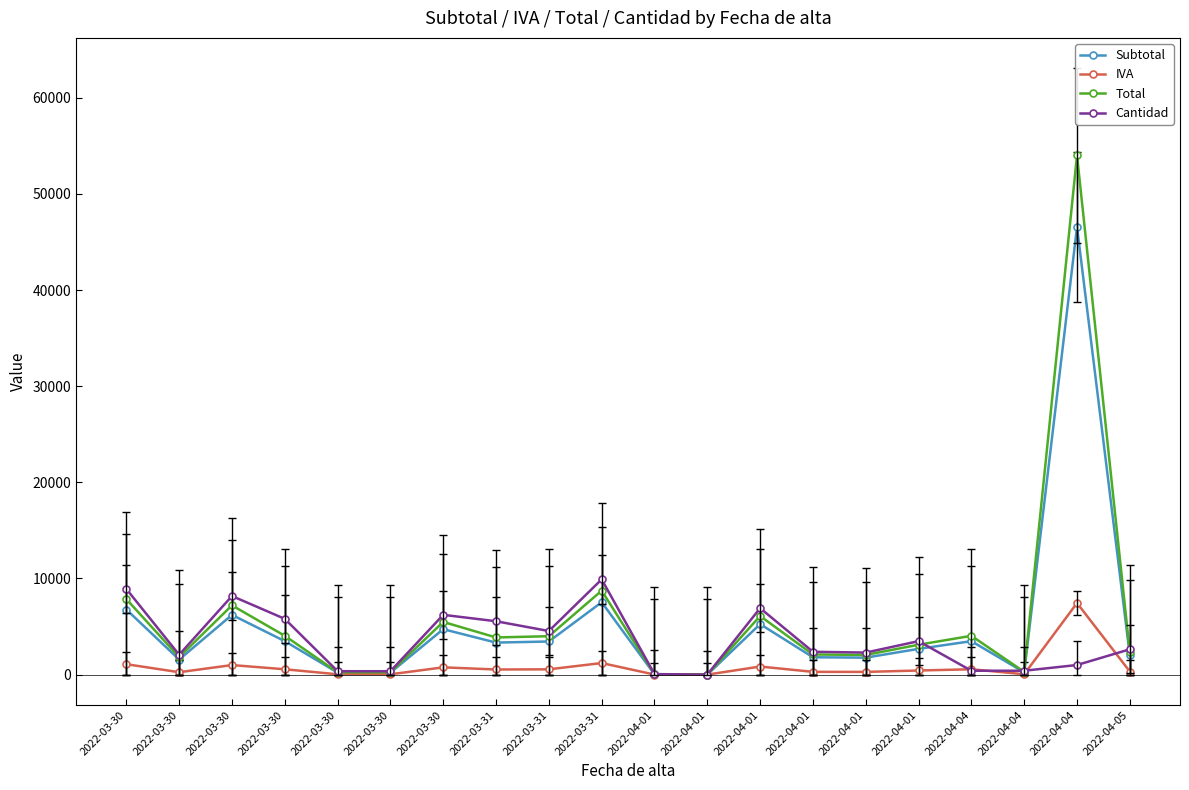

Reading right to left, what are all the values shown in this chart?

Subtotal: 2001.1	46550.0	242.4	3480.0	2679.6	1765.6	1805.0	5254.6	0.0	32.4	7527.8	3445.8	3331.2	4725.7	211.8	211.8	3480.0	6212.2	1567.9	6773.1
IVA: 320.2	7448.0	38.8	556.8	428.7	282.5	288.8	840.7	0.0	5.2	1204.4	551.3	533.0	756.1	33.9	33.9	556.8	994.0	250.9	1083.7
Total: 2321.3	53998.0	281.2	4036.8	3108.3	2048.1	2093.8	6095.4	0.0	37.6	8732.2	3997.2	3864.2	5481.8	245.7	245.7	4036.8	7206.2	1818.7	7856.8
Cantidad: 2633.0	1000.0	404.0	404.0	3480.0	2293.0	2375.0	6914.0	0.0	54.0	9905.0	4534.0	5552.0	6218.0	353.0	353.0	5800.0	8174.0	2063.0	8912.0